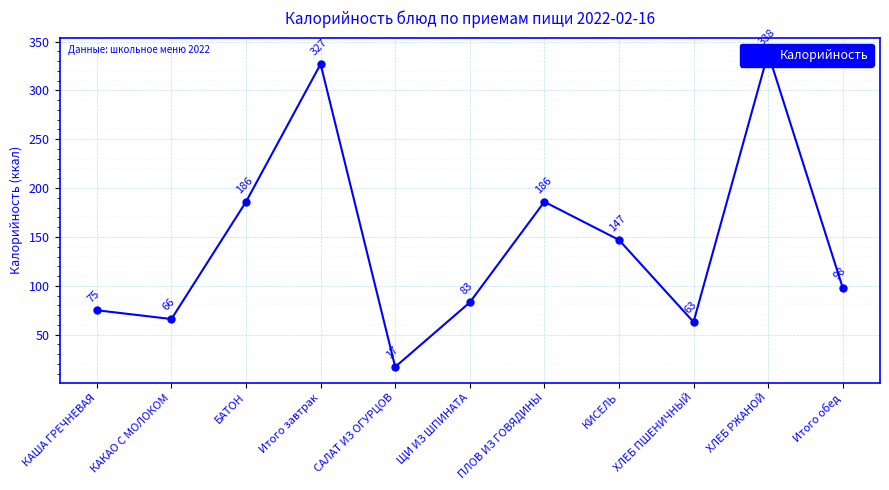

What is the approximate value at ХЛЕБ ПШЕНИЧНЫЙ?

63